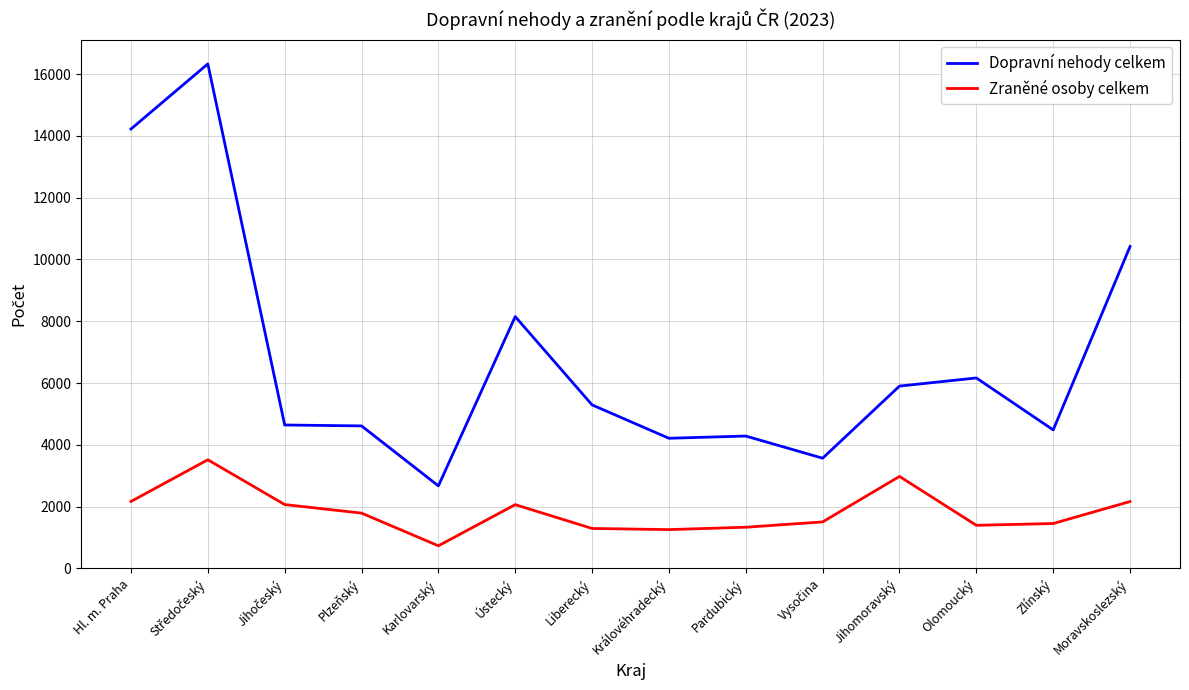

How many lines are shown in the chart?

2